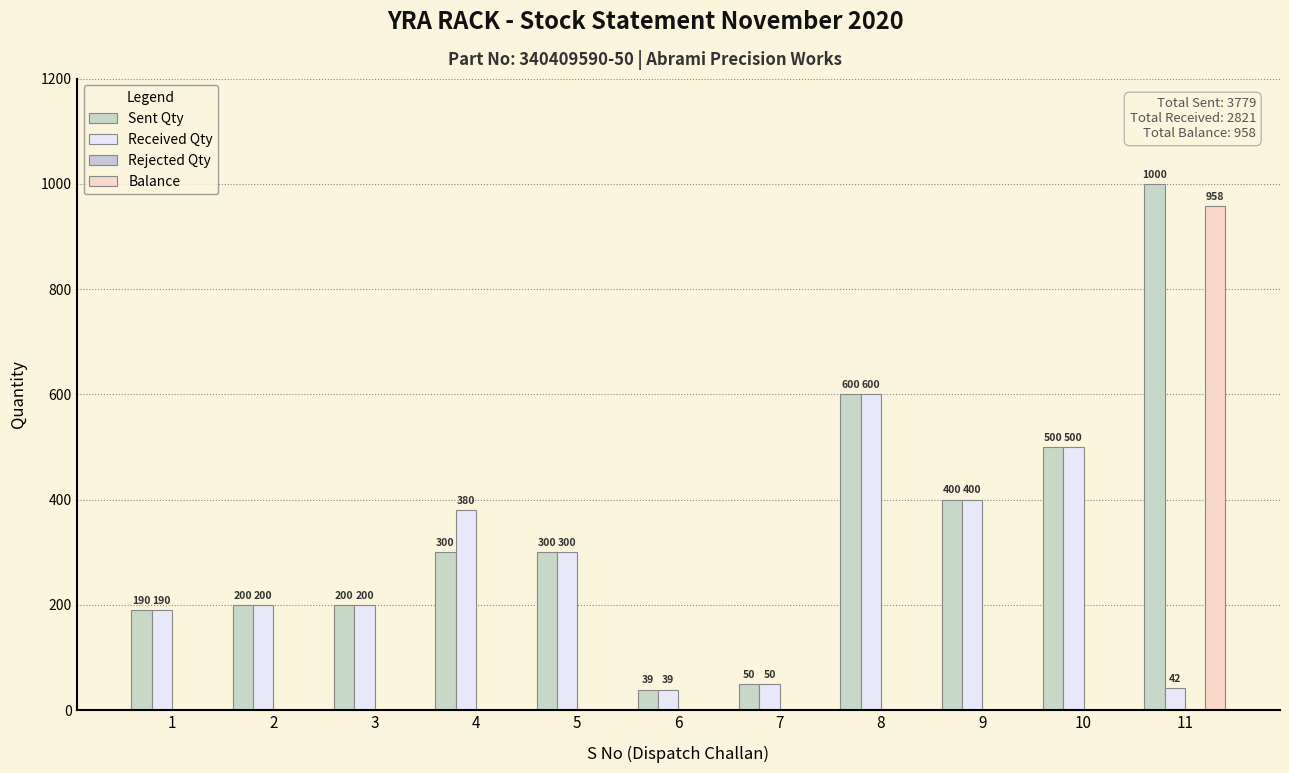

Reading left to right, what are all the values shown in this chart?

Sent Qty: 1=190	2=200	3=200	4=300	5=300	6=39	7=50	8=600	9=400	10=500	11=1000
Received Qty: 1=190	2=200	3=200	4=380	5=300	6=39	7=50	8=600	9=400	10=500	11=42
Rejected Qty: 1=0	2=0	3=0	4=0	5=0	6=0	7=0	8=0	9=0	10=0	11=0
Balance: 1=0	2=0	3=0	4=0	5=0	6=0	7=0	8=0	9=0	10=0	11=958